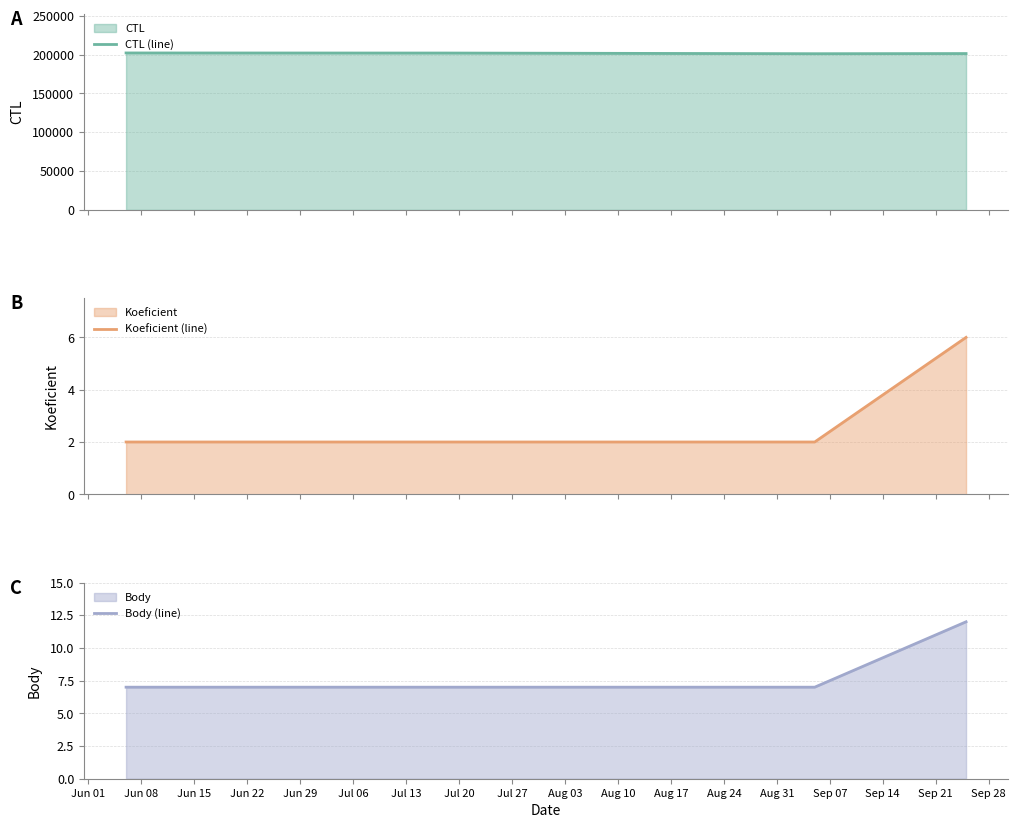

What is the maximum value for CTL (line)?

202113